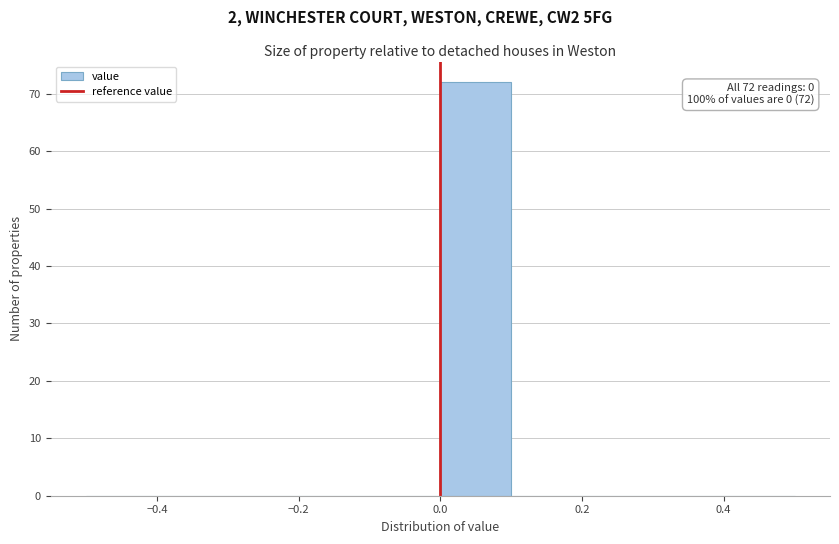

Over which range of the x-axis is the bar tallest?

0.0 to 0.1